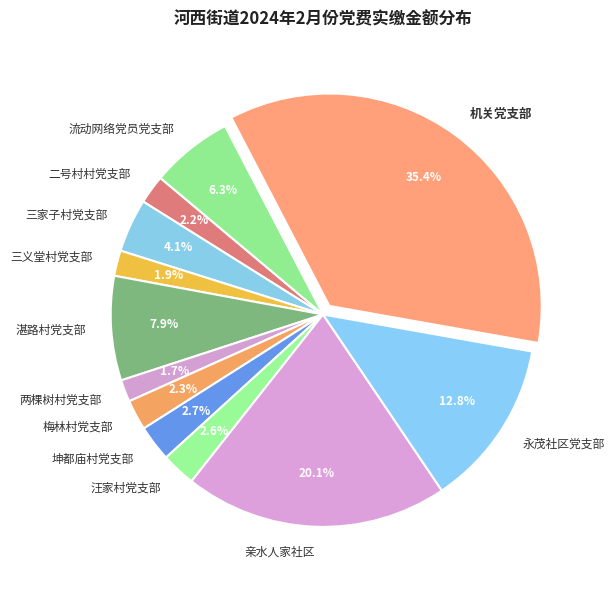

What percentage is the 湛路村党支部 slice, to the nearest percent?

8%